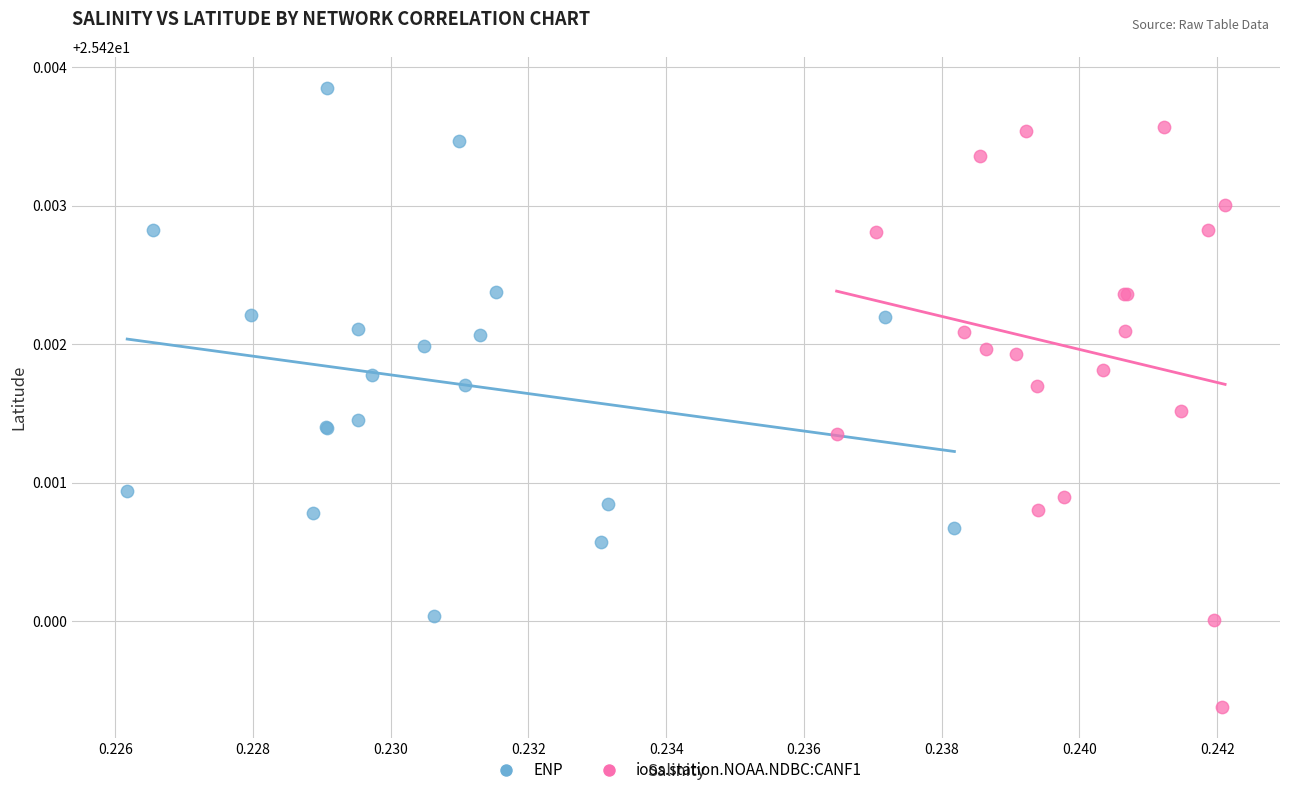

Which series reaches the minimum Y coordinate?

ioos.station.NOAA.NDBC:CANF1